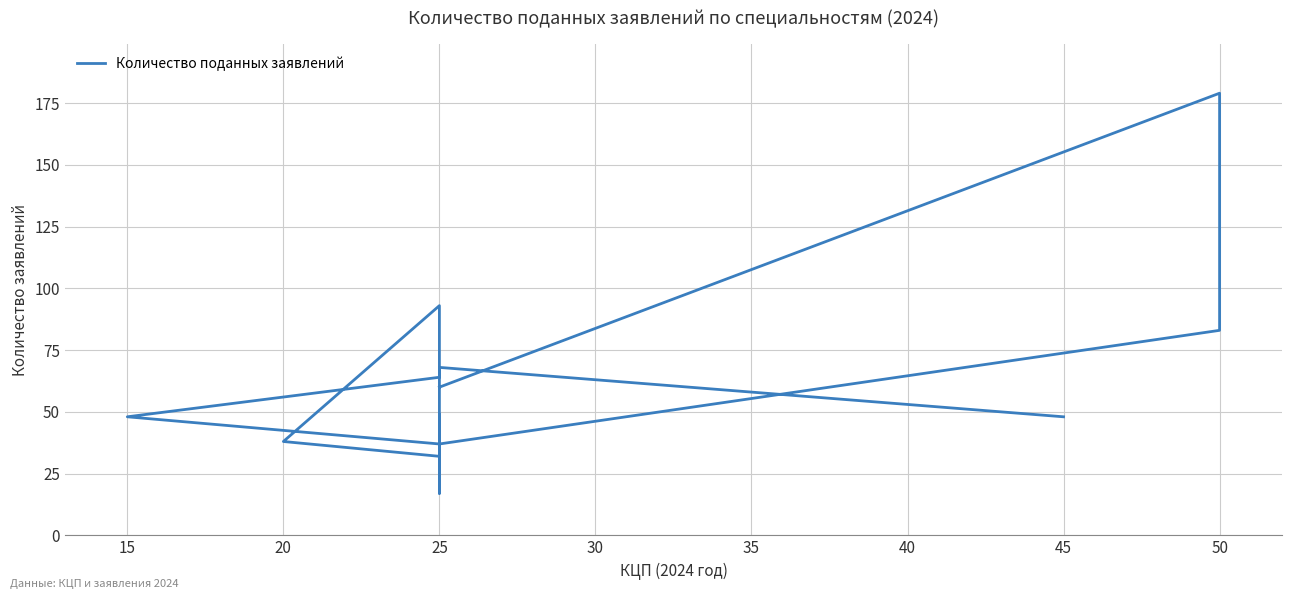

Reading left to right, what are all the values shown in this chart?

60	179	83	37	48	64	93	38	32	49	27	17	23	56	68	48